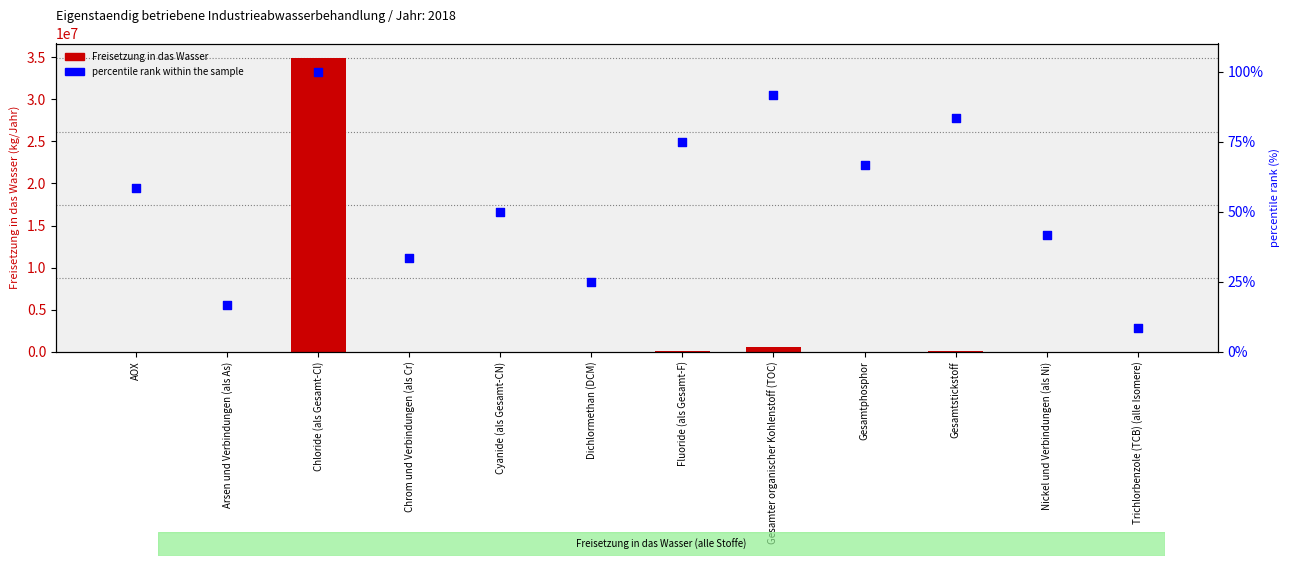

Which series reaches the maximum Y coordinate?

Freisetzung in das Wasser